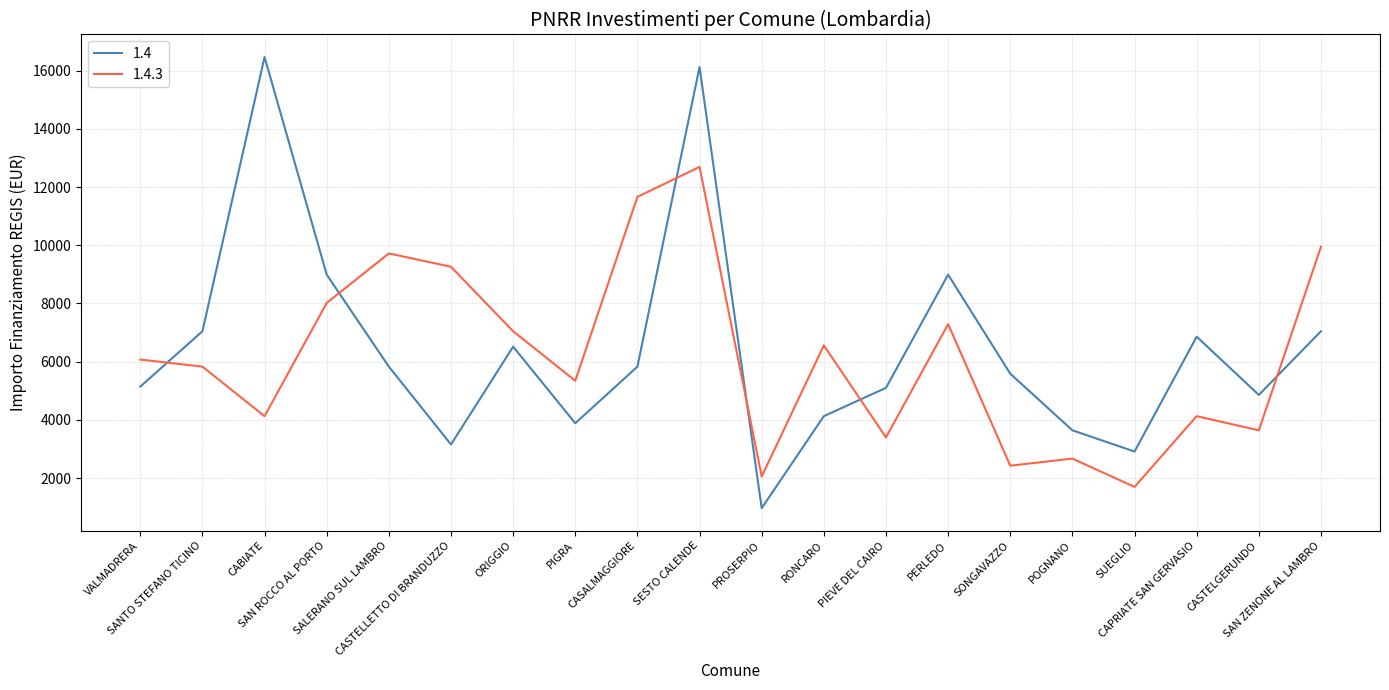

Is it true that 1.4.3 equals 12691 at SESTO CALENDE?

True